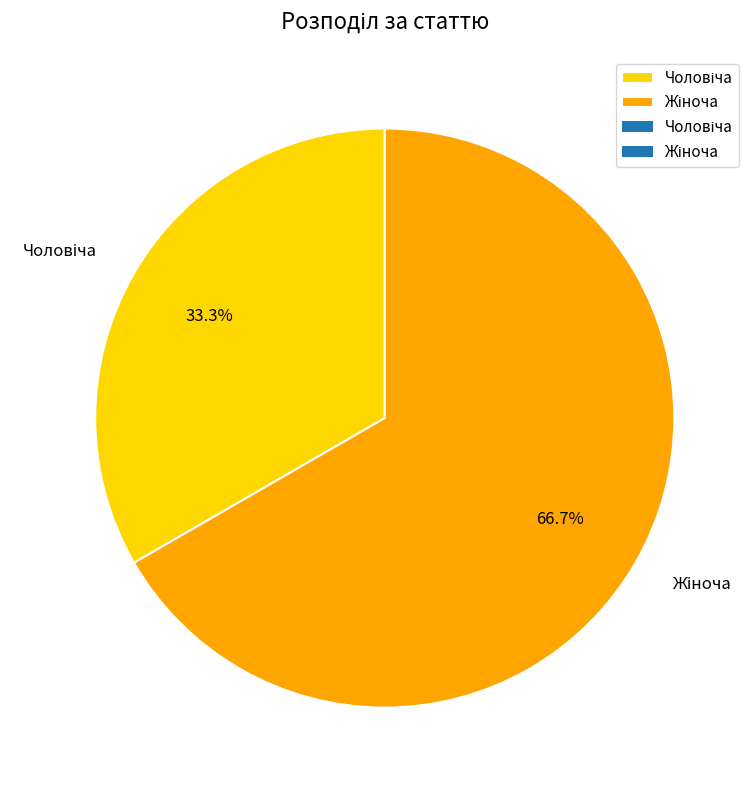

Does any single category account for the majority?

Yes